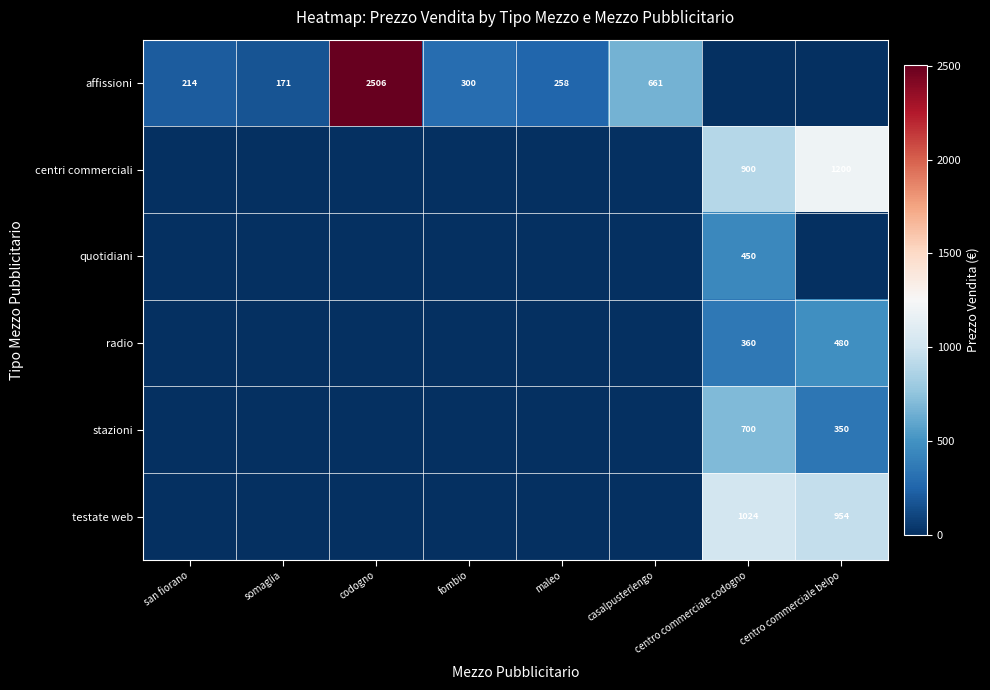

The radio series shows 360 at centro commerciale codogno. True or false?

True